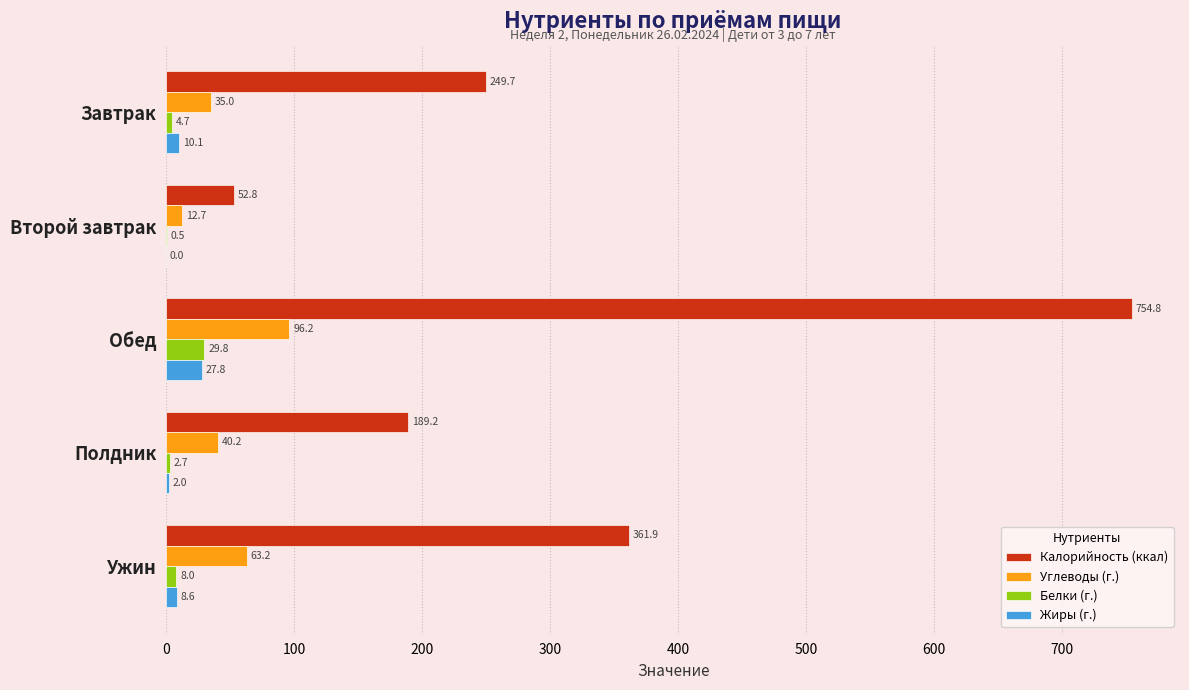

What is the sum of all Углеводы (г.) values?

247.3